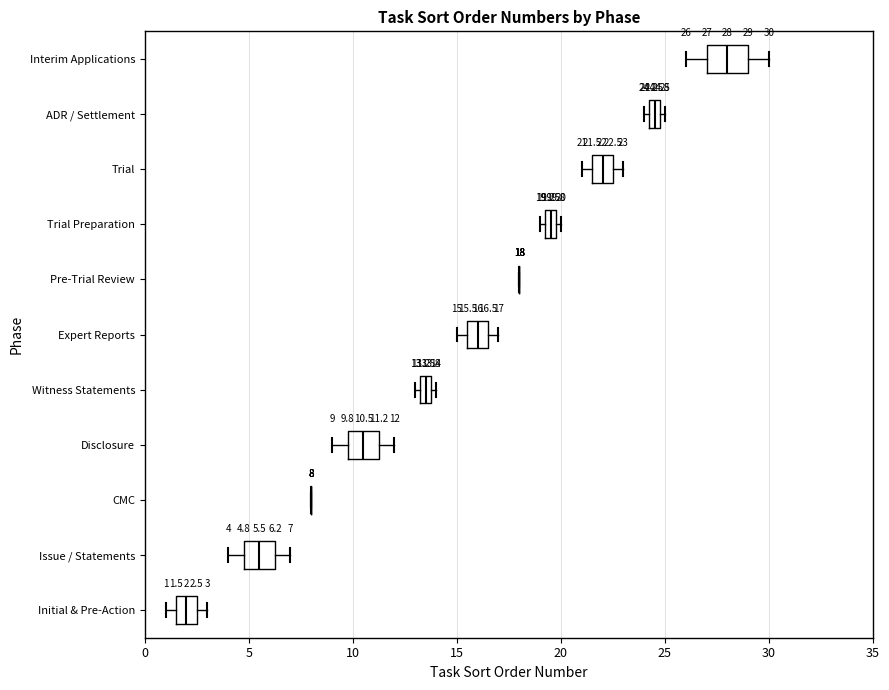

Comparing the boxes themselves (not the whiskers), which one is the widest?

Interim Applications